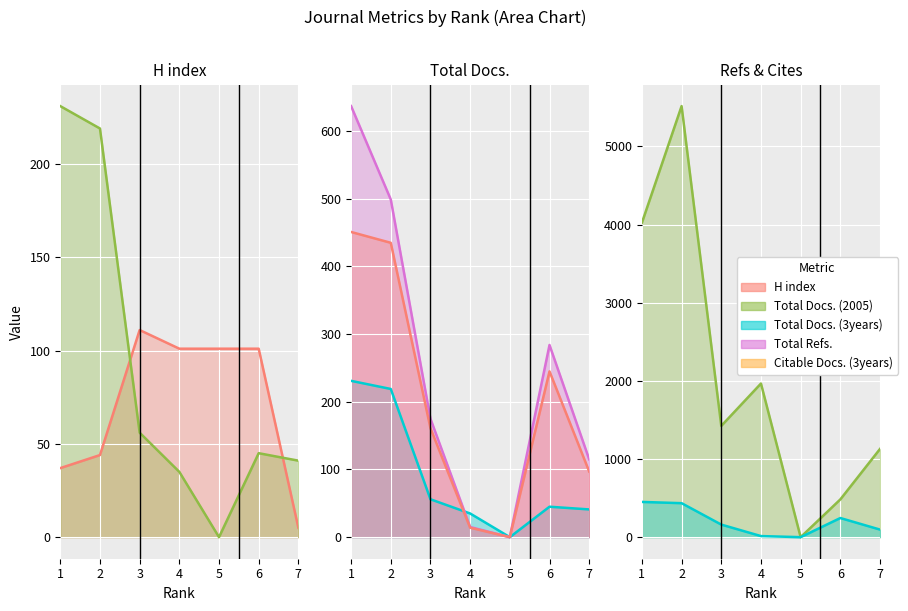

Does the chart display data point markers on the line(s)?

No